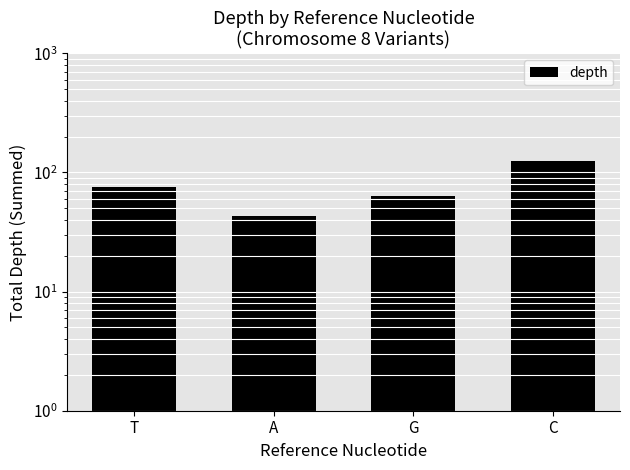

True or false: the data shows 30 at C.

False